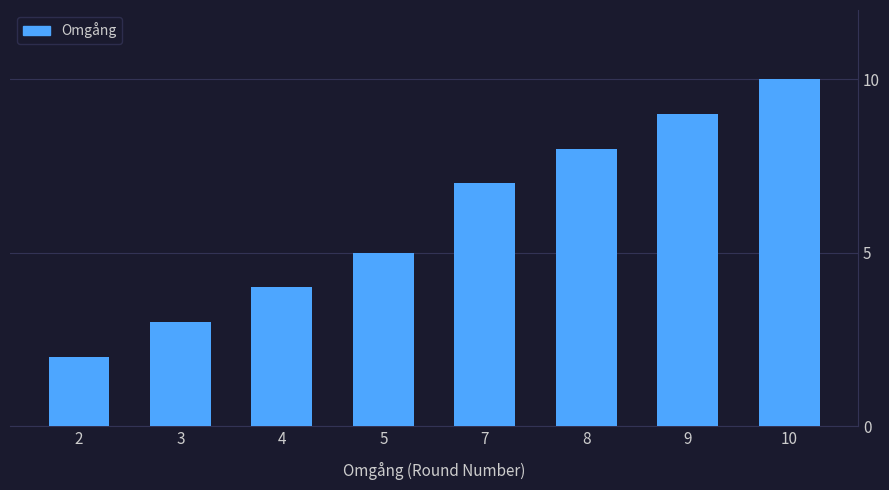

Reading right to left, list all the values displayed in this chart.

10=10	9=9	8=8	7=7	5=5	4=4	3=3	2=2